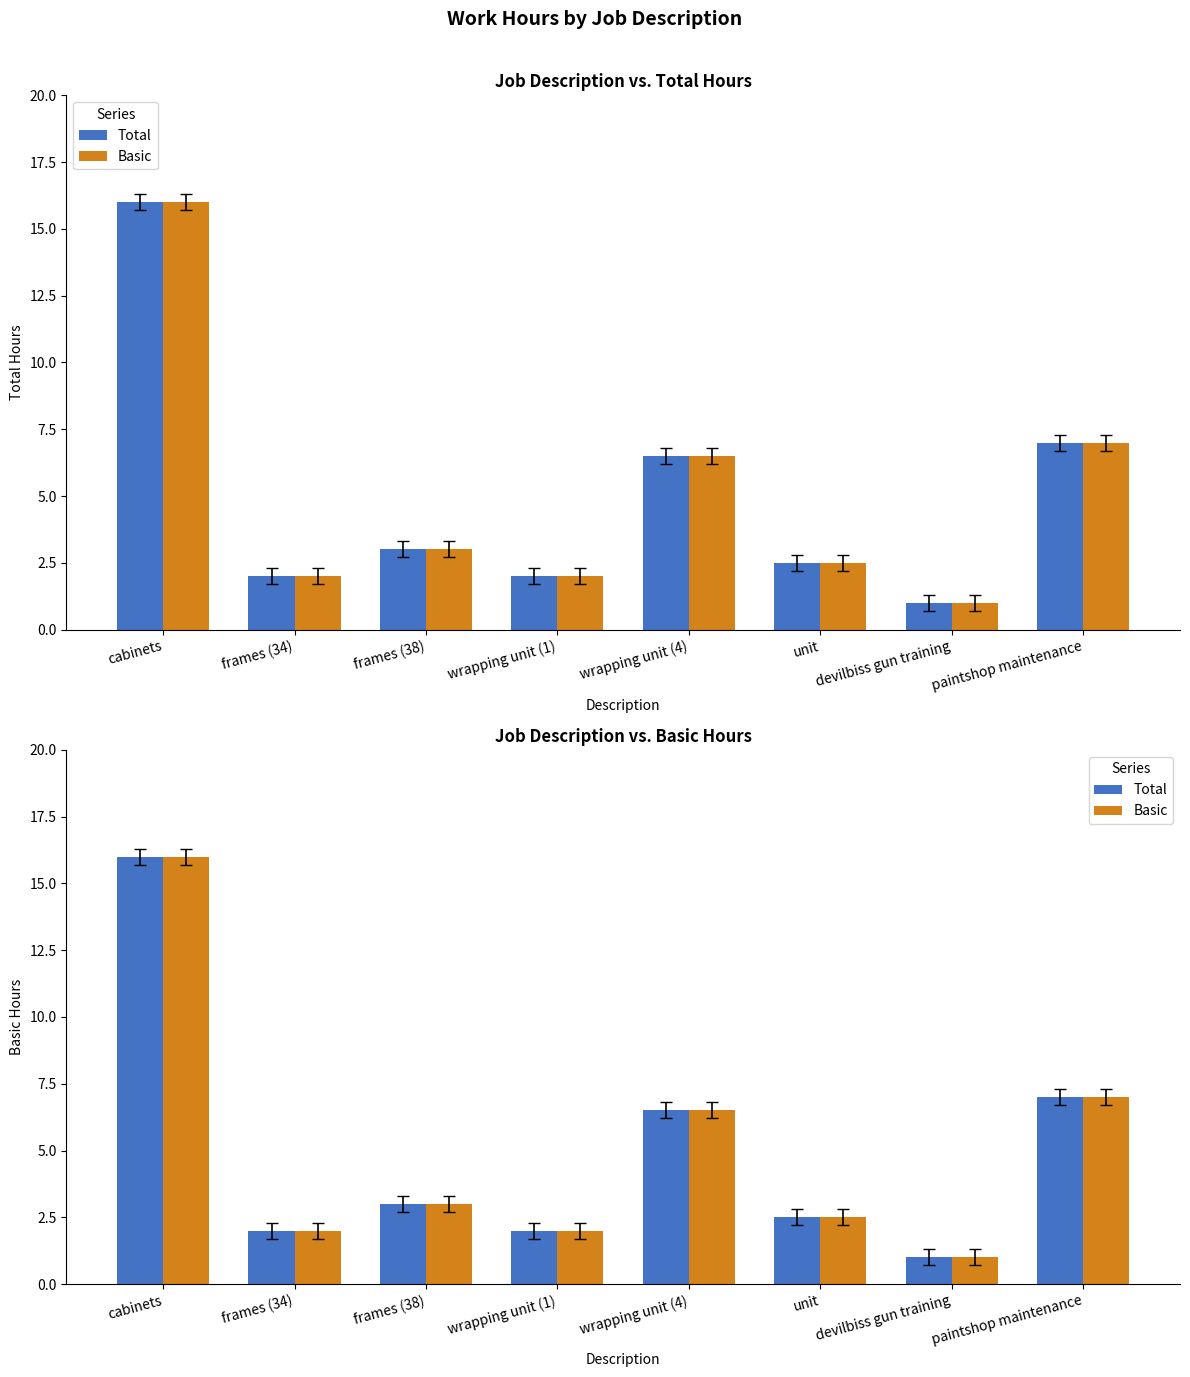

What is the maximum value for Total?

16.0